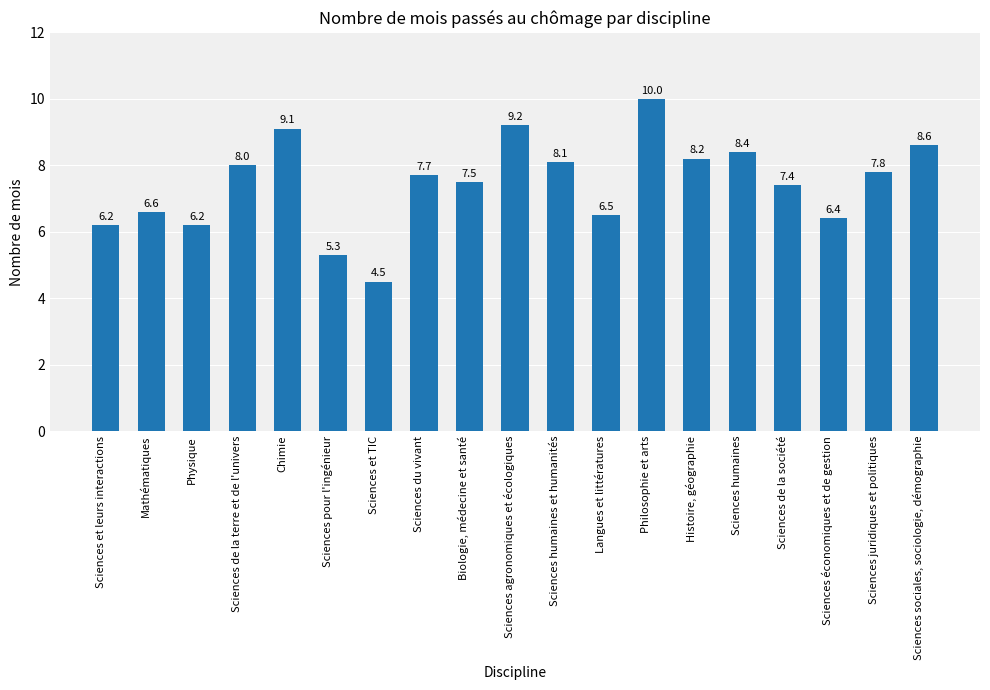

What is the change in value from Sciences et TIC to Langues et littératures?

+2.0